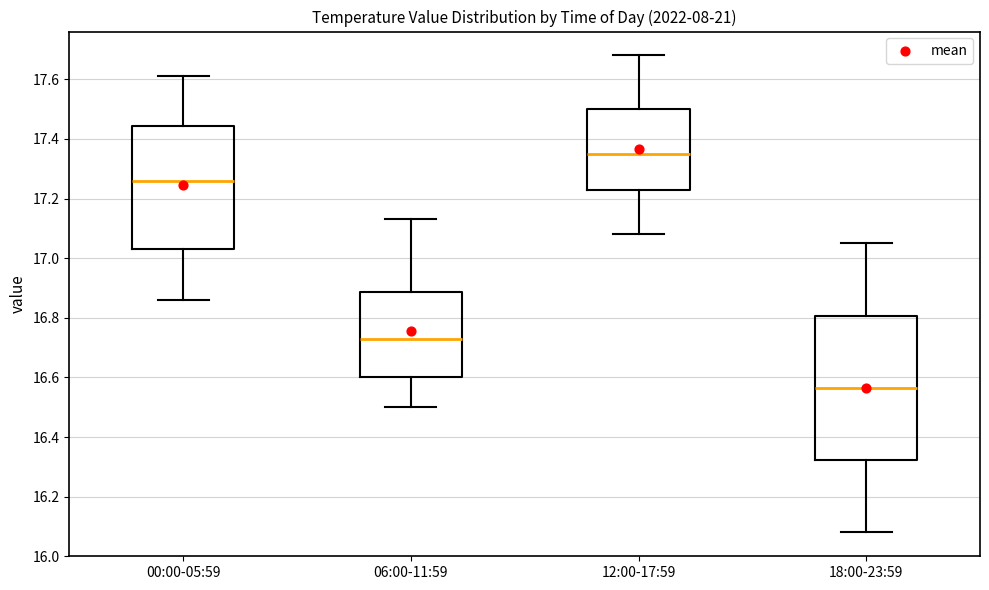

Reading left to right, transcribe this box plot: for each box, give where its median line is, the range the box spans, and where its two whiskers end, as read against the y-axis. The values are not printed on the chart, so give them approximately, as read against the axis.

00:00-05:59: median 17.26, box 17.04 to 17.44, whiskers 16.86 to 17.62
06:00-11:59: median 16.74, box 16.60 to 16.88, whiskers 16.50 to 17.14
12:00-17:59: median 17.36, box 17.24 to 17.50, whiskers 17.08 to 17.68
18:00-23:59: median 16.56, box 16.32 to 16.80, whiskers 16.08 to 17.06